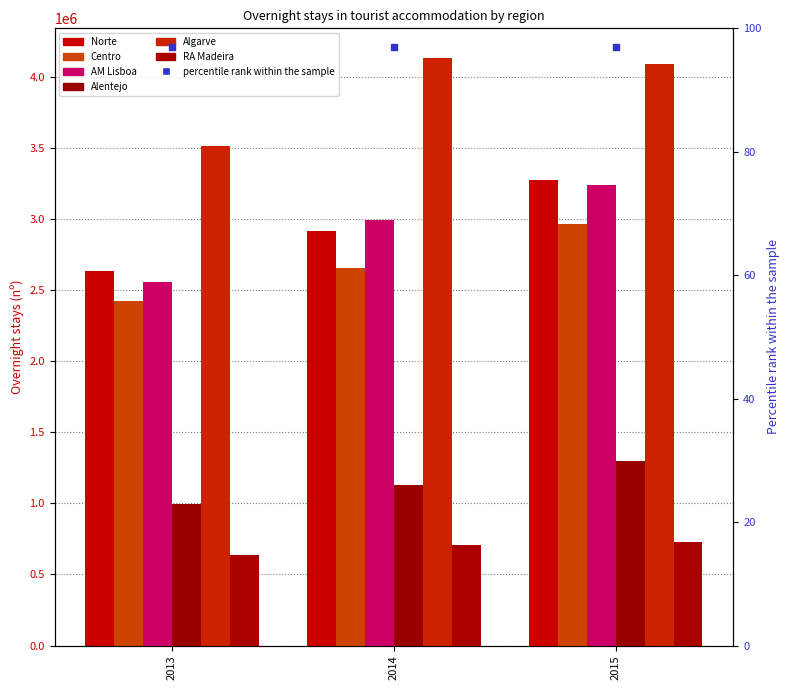

What is the total value across all series at 2014?

14527390